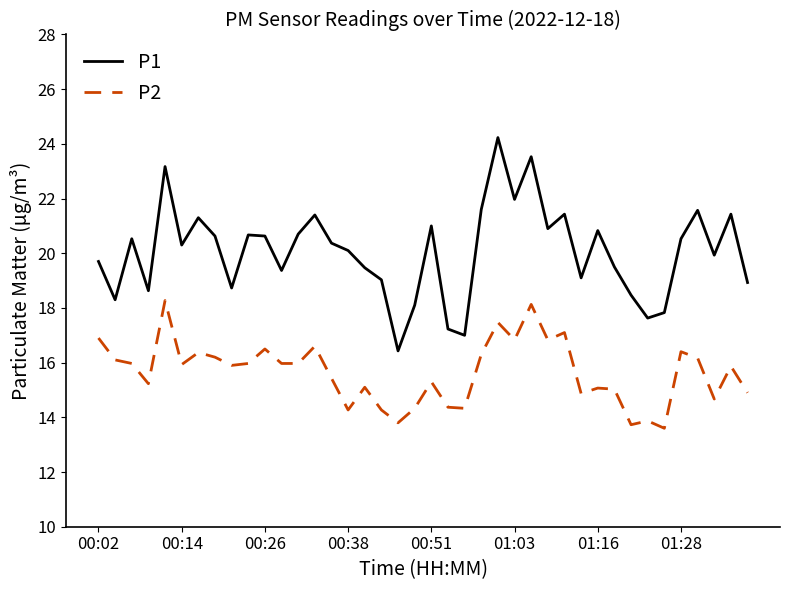

Which series has the largest total across all categories?

P1